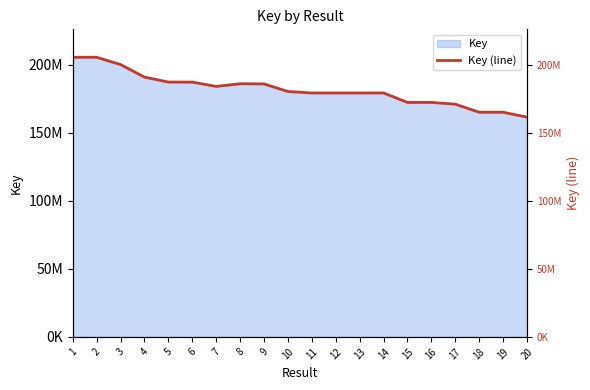

What is the value of the 20th point from the left?

161574439